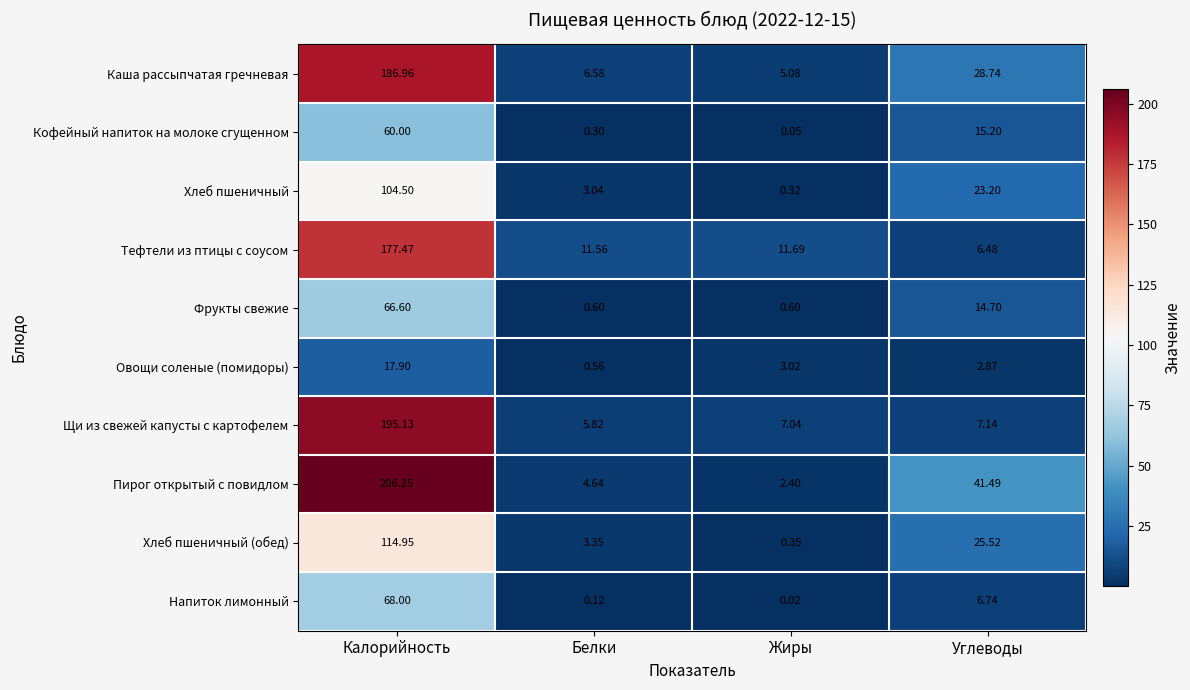

Where is Хлеб пшеничный nearest to the value 52?

Углеводы